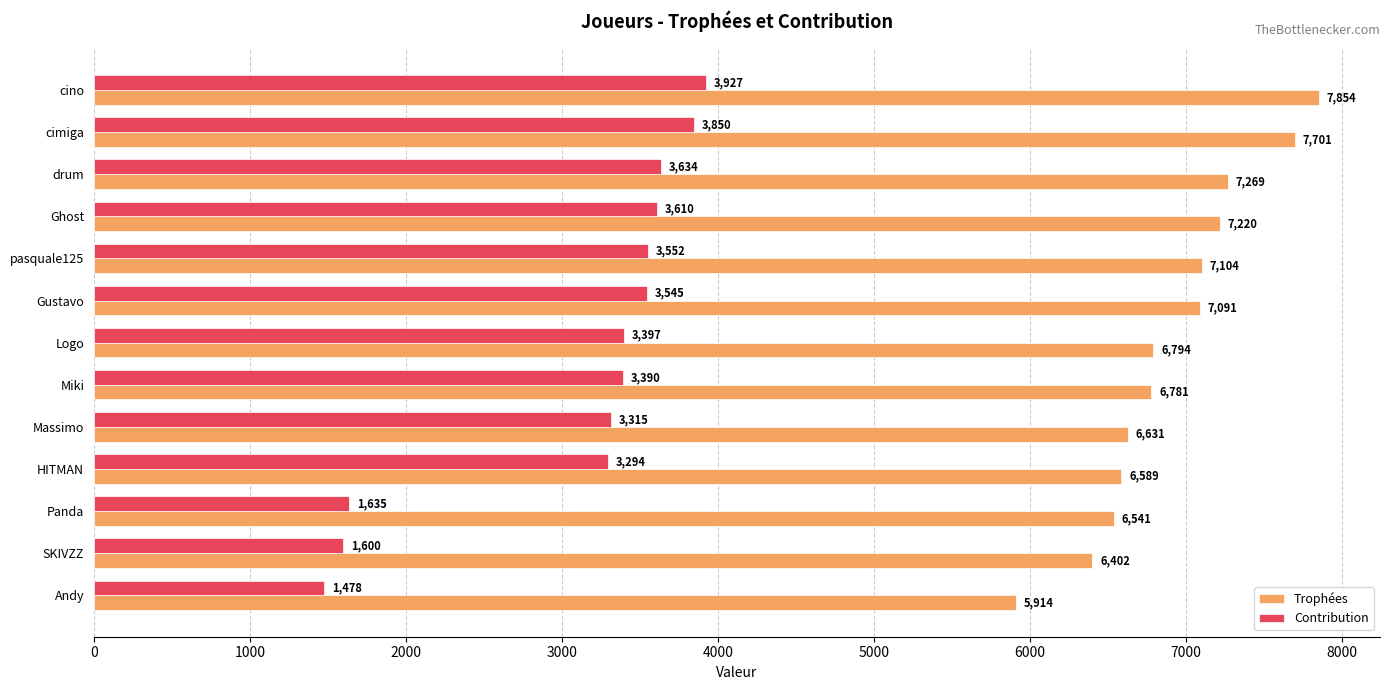

How many distinct data groups are displayed?

2